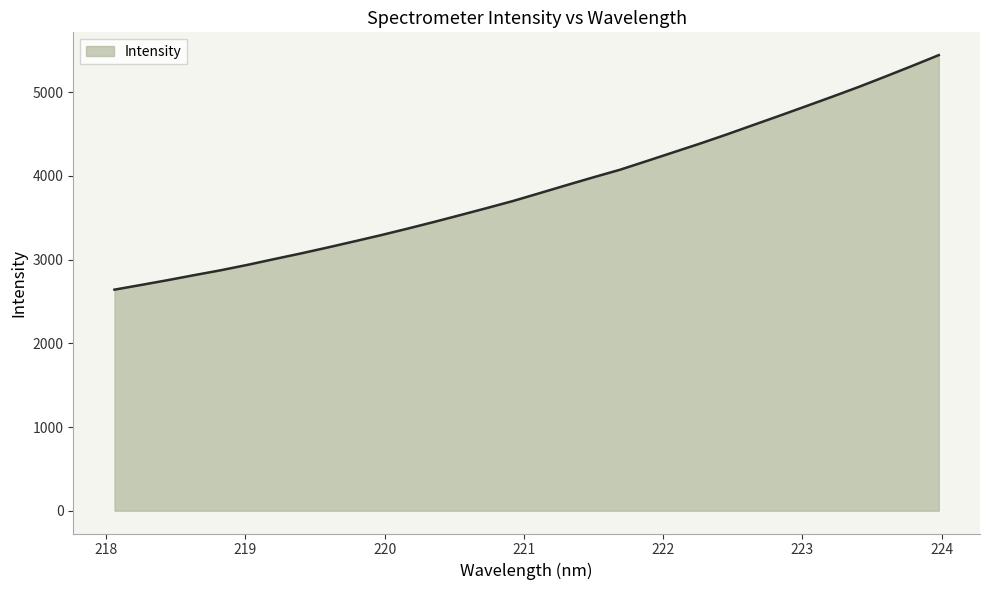

What is the minimum value shown in the chart?

2640.9